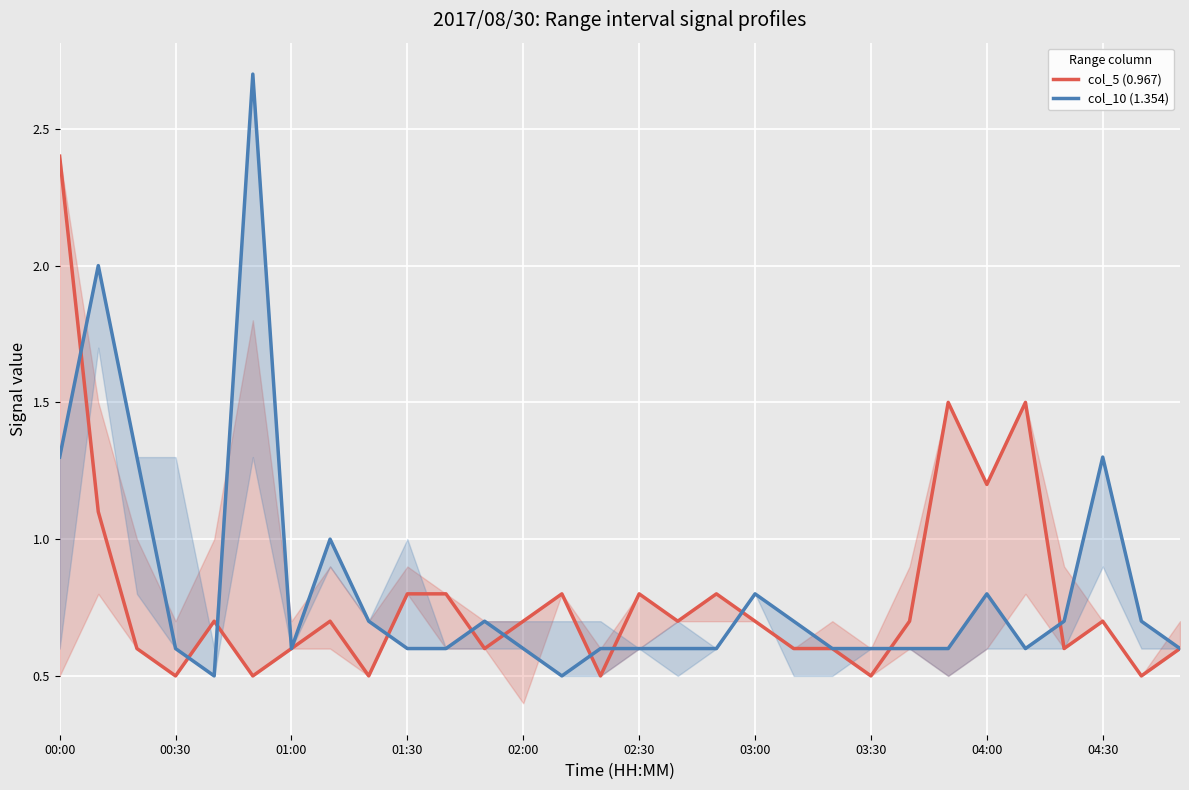

At which category is the sum across all series the highest?

00:00